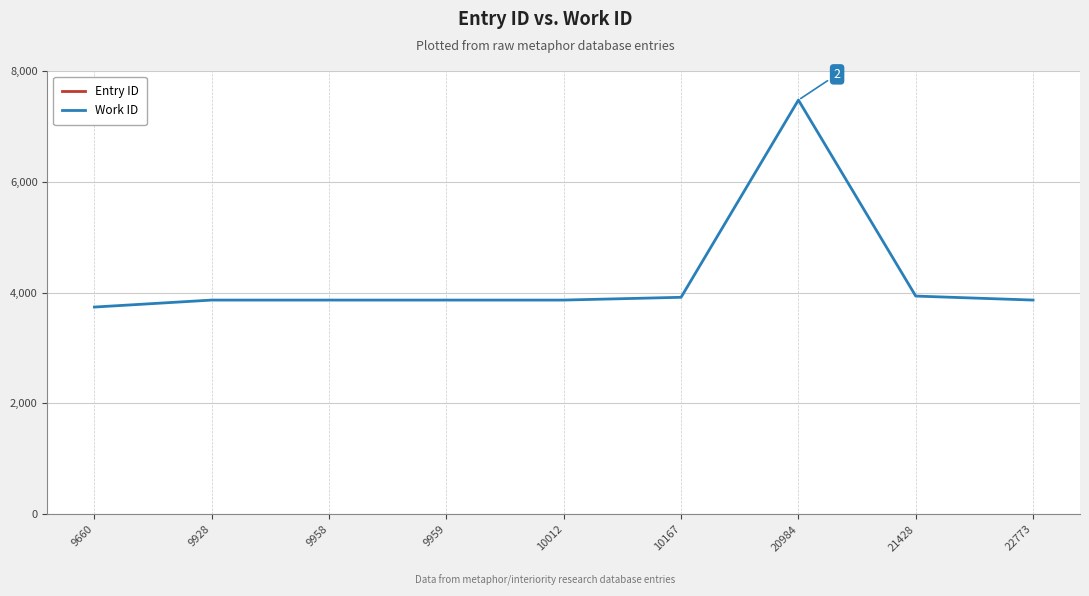

Where does the Work ID series first go above 3866?

10167